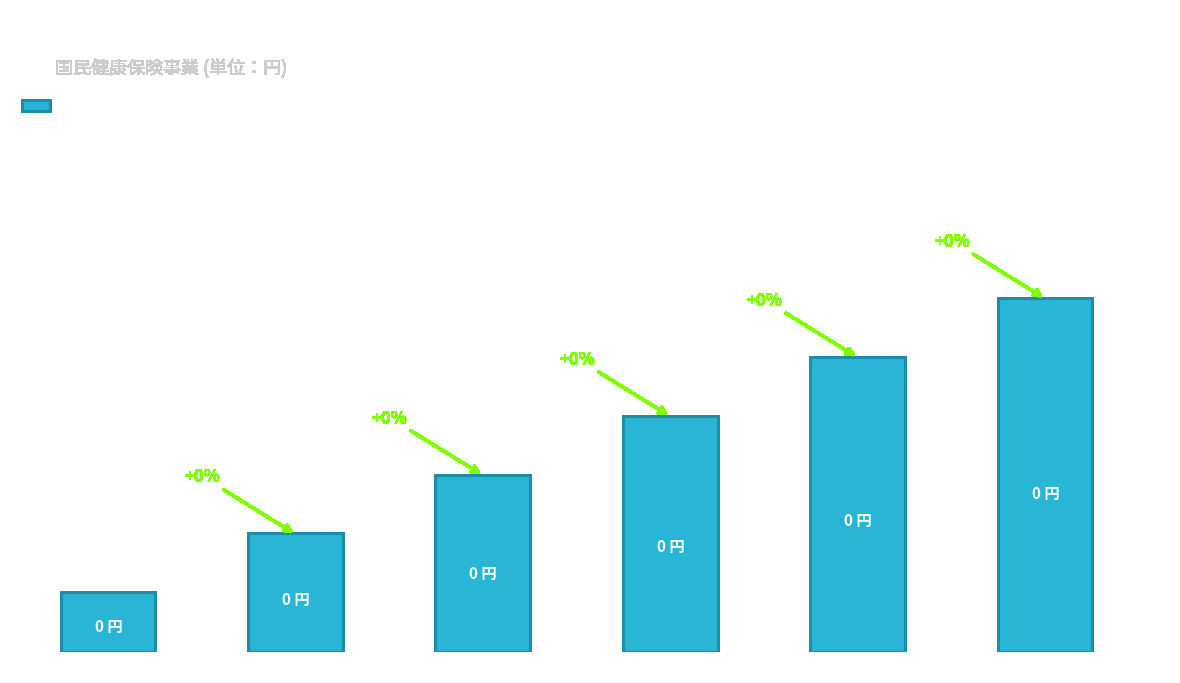

Reading left to right, extract all data points from this chart.

事業用資産=1	インフラ資産=2	重要物品=3	リース資産=4	ソフトウェア=5	建設仮勘定=6